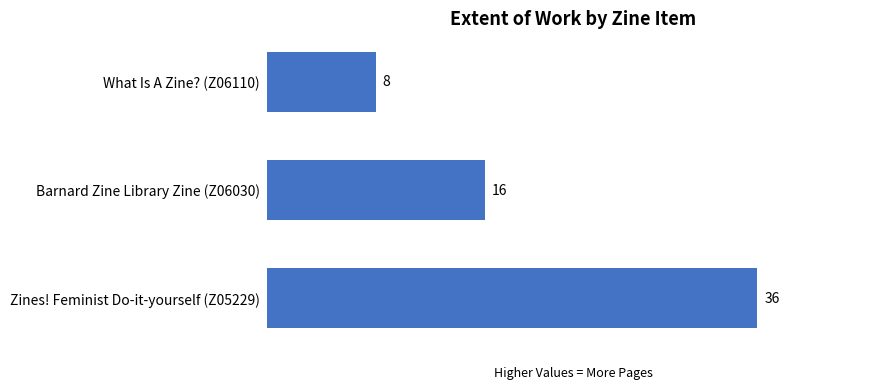

Rank the categories by value from highest to lowest.

Zines! Feminist Do-it-yourself (Z05229), Barnard Zine Library Zine (Z06030), What Is A Zine? (Z06110)